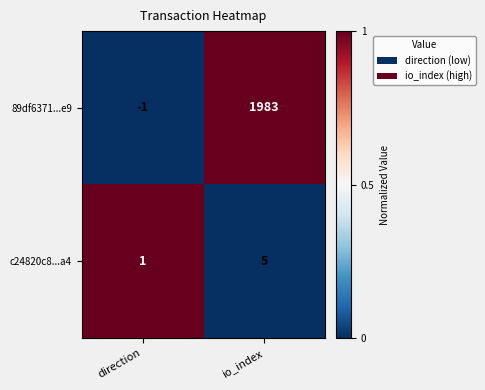

Rank the series by their average value, from lowest to highest.

c24820c8...a4, 89df6371...e9